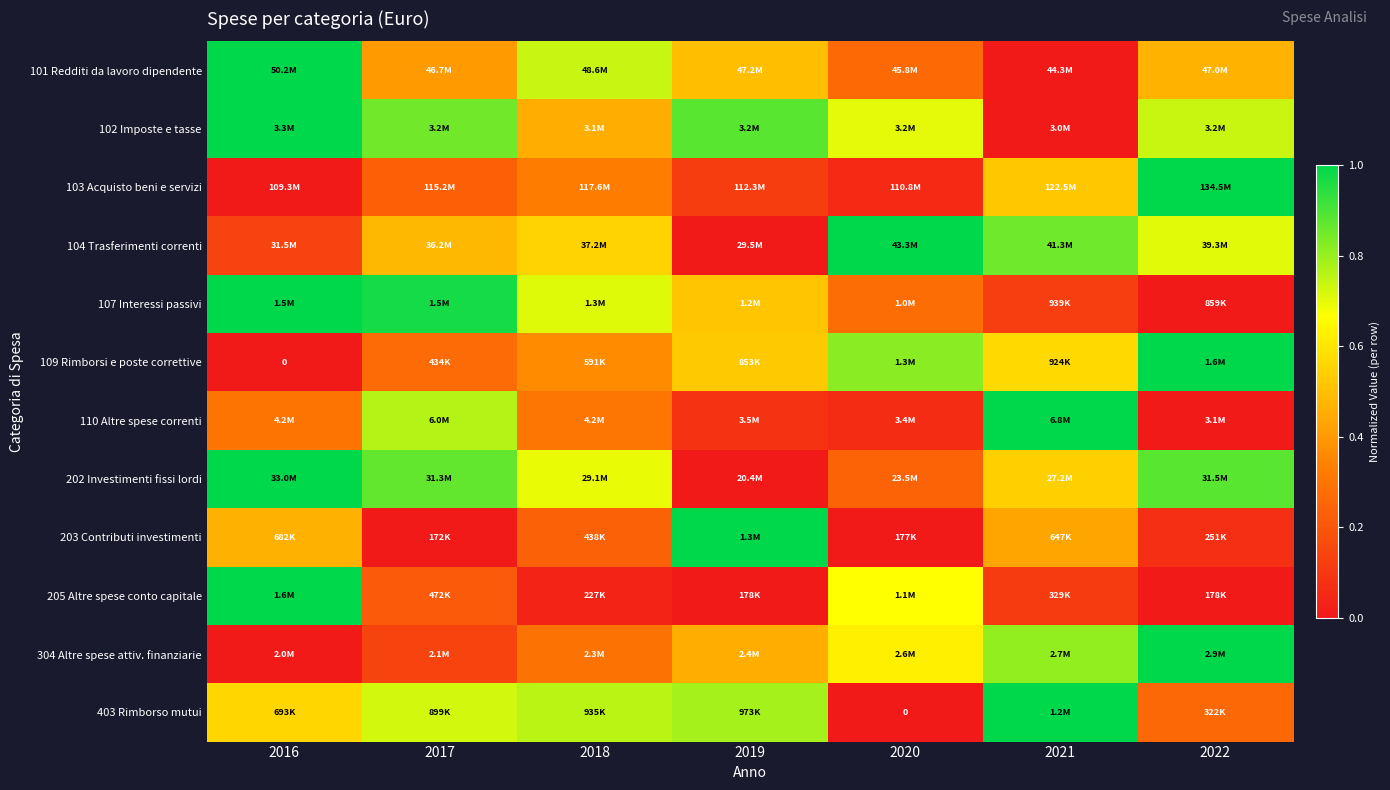

Count the number of categories in the chart.

7